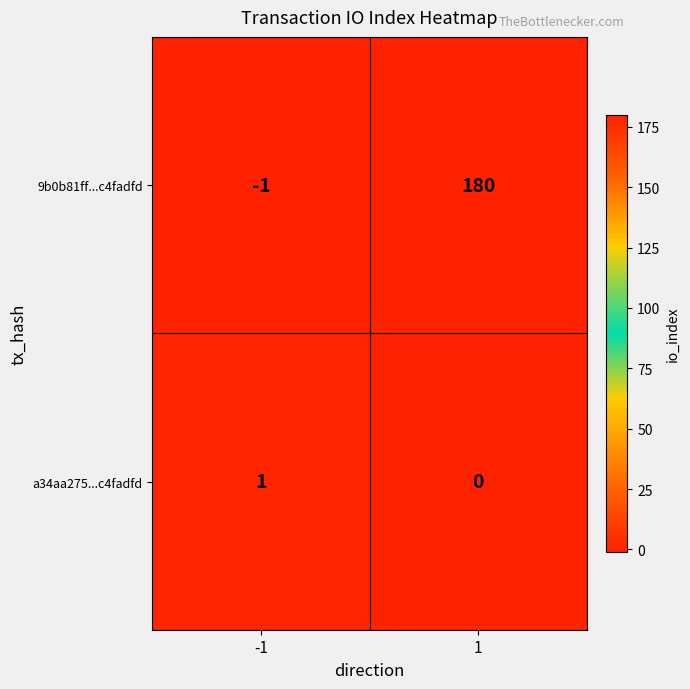

Which series has the largest total across all categories?

9b0b81ff...c4fadfd